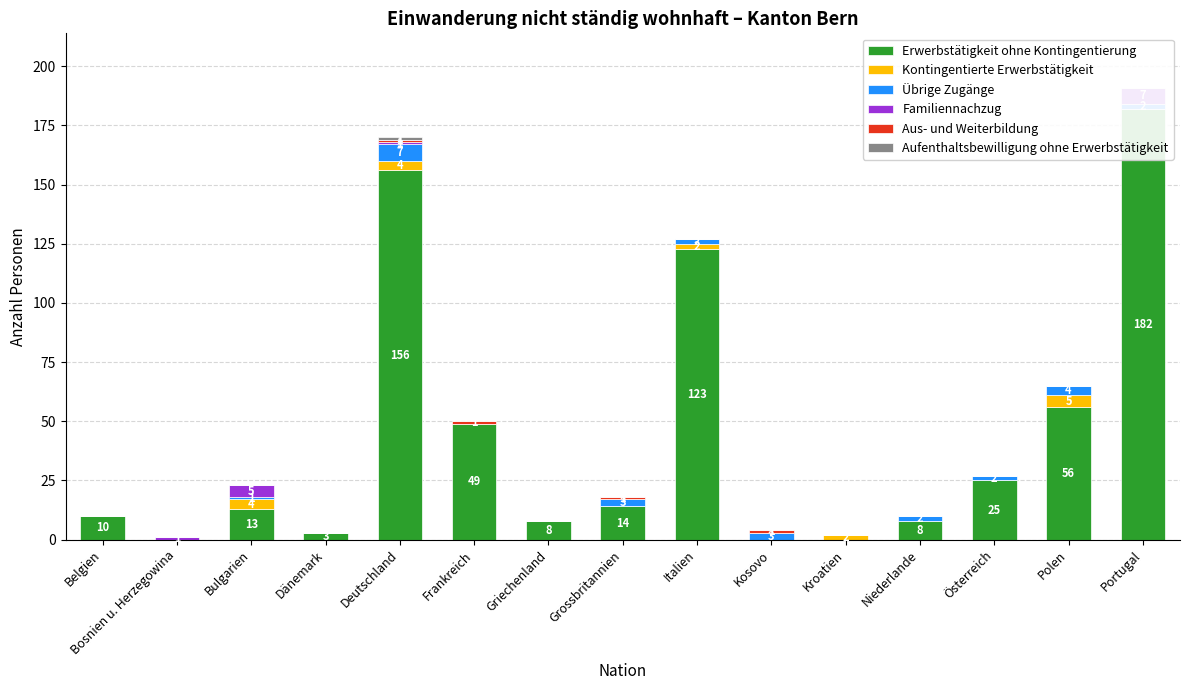

Where does the Erwerbstätigkeit ohne Kontingentierung series first go above 13?

Deutschland